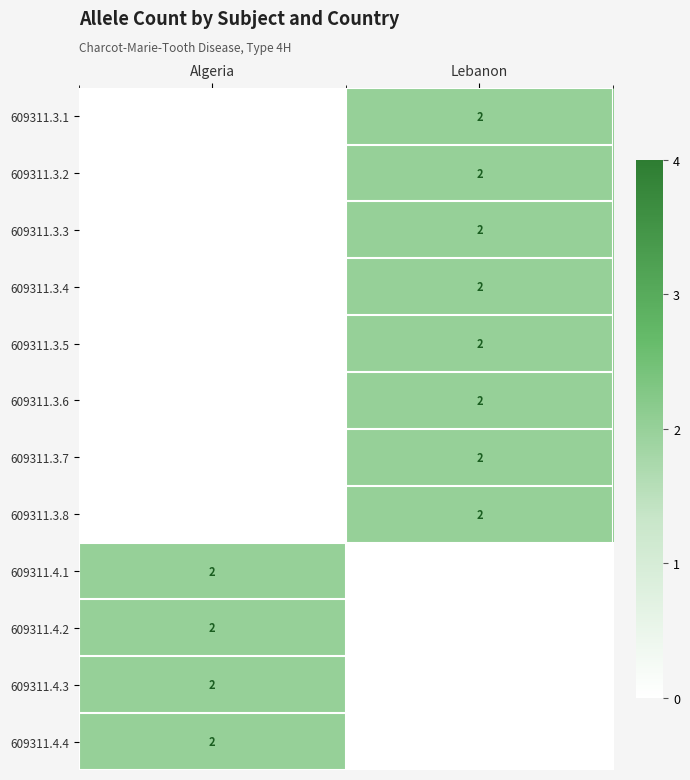

What is the maximum value shown in the chart?

2